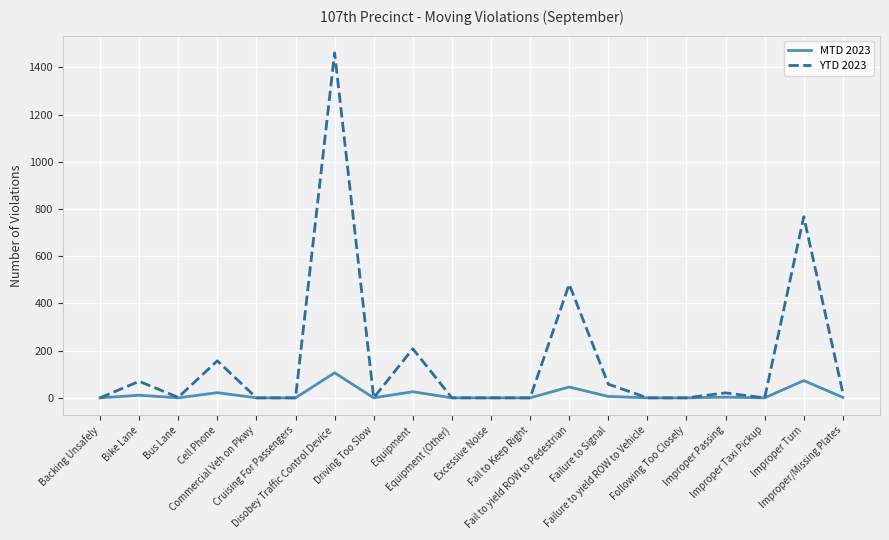

What is the total value across all series at Equipment?

234